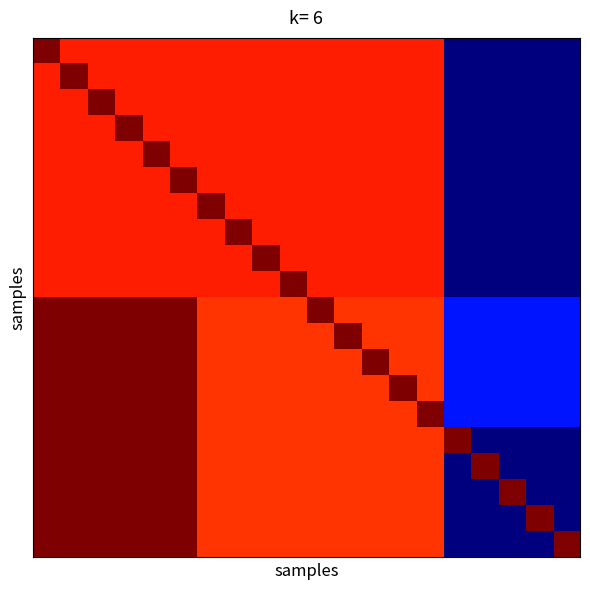

At how many categories does at least one series exceed 585539?

20